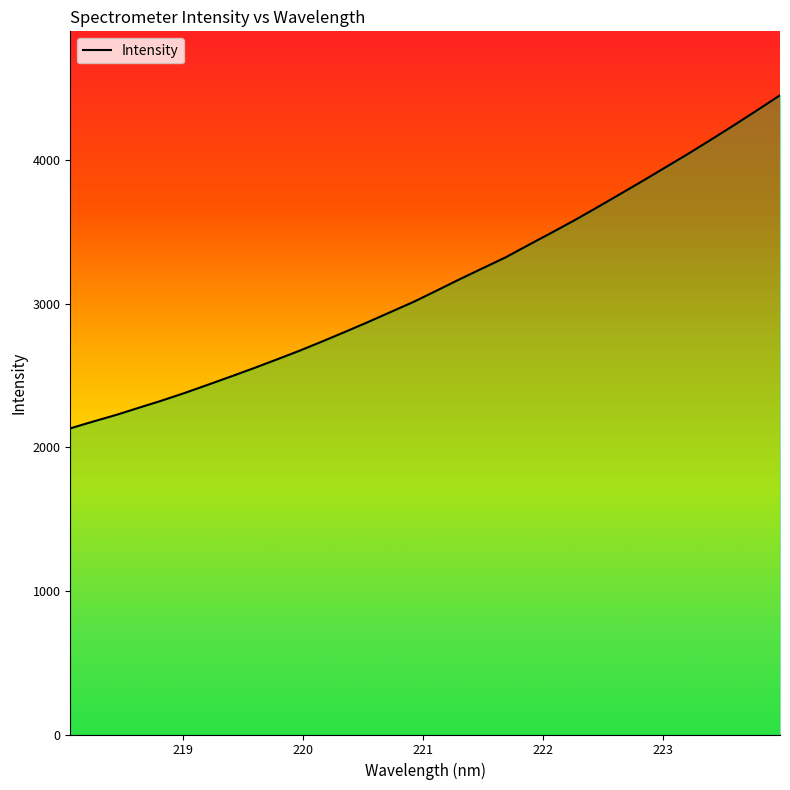

What is the difference between the maximum and minimum values?

2320.6